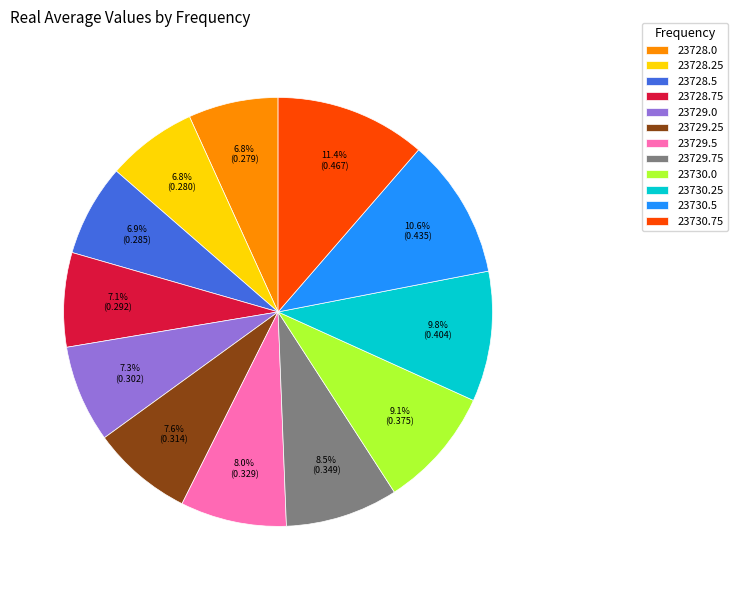

What is the largest slice in the pie chart?

23730.75